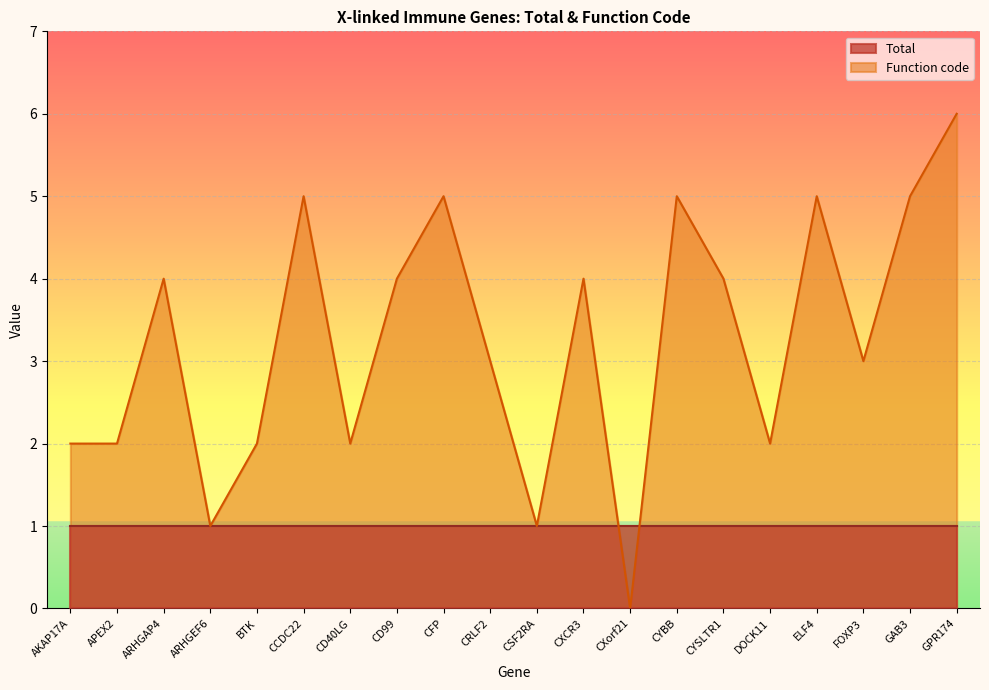

What is the value of the 7th point from the left?

2